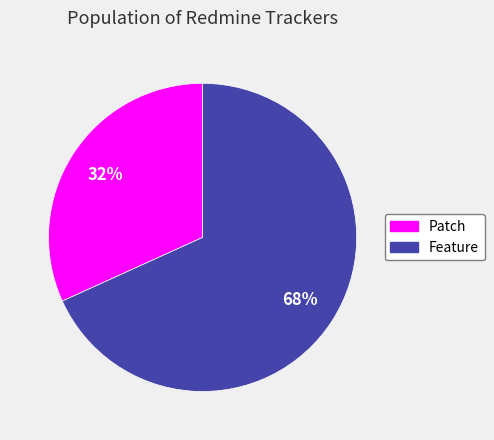

What percentage is the Feature slice, to the nearest percent?

68%